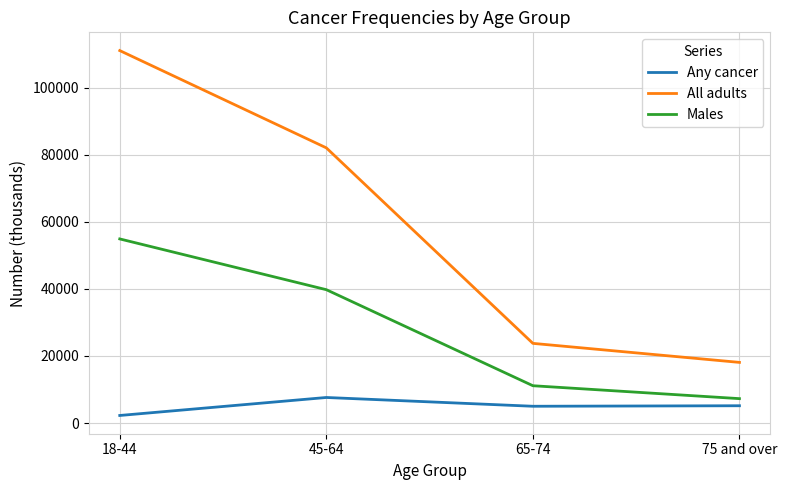

What value does the Males series have at 65-74, to the nearest 10?

11130